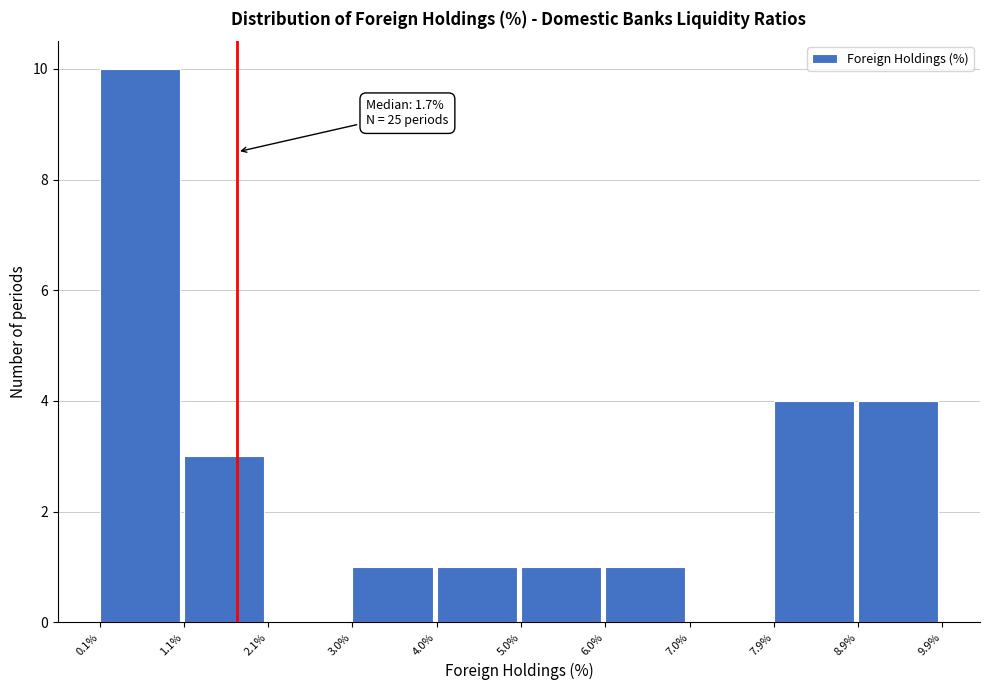

Which range on the x-axis has the tallest bar?

0.1% to 1.1%